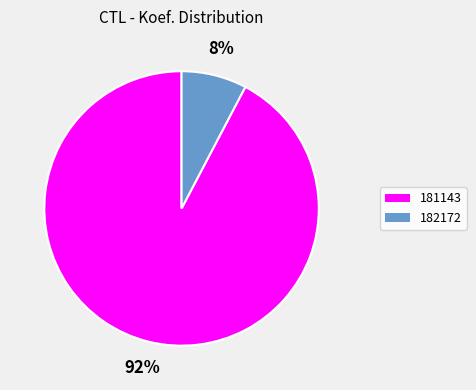

Rank the categories by value from lowest to highest.

182172, 181143